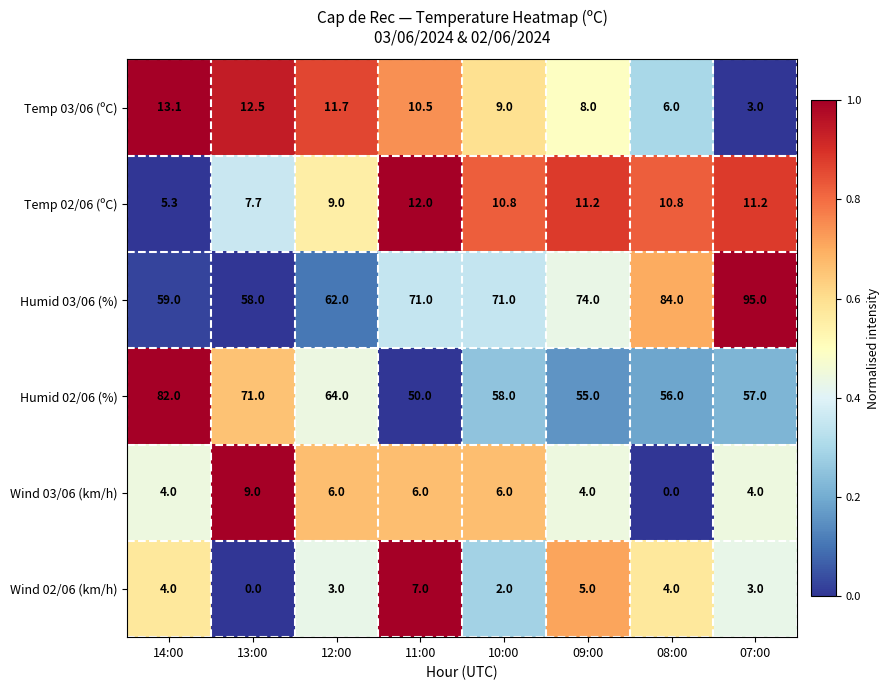

What is the difference between the maximum and minimum values in the Temp 03/06 (ºC) series?

10.1